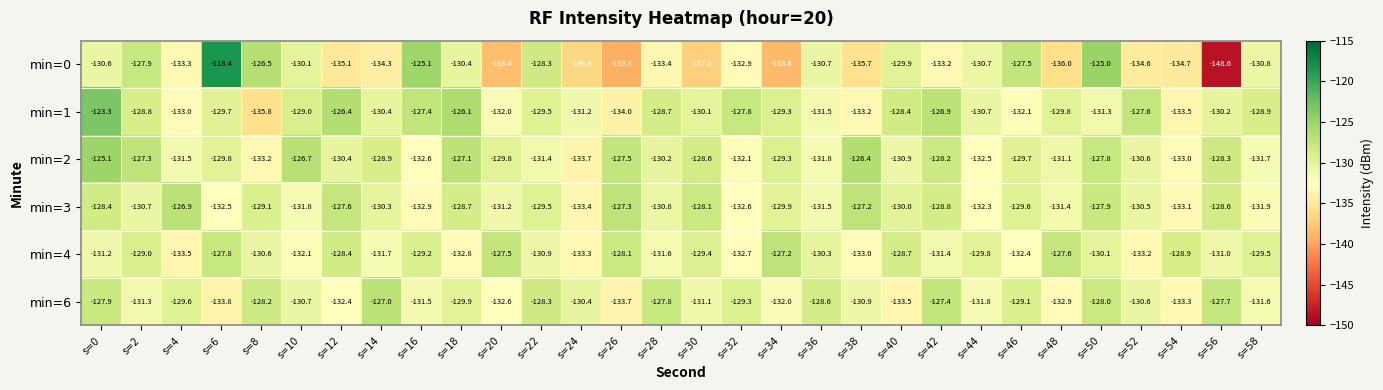

True or false: min=3 has a value of -40.6 at s=46.

False